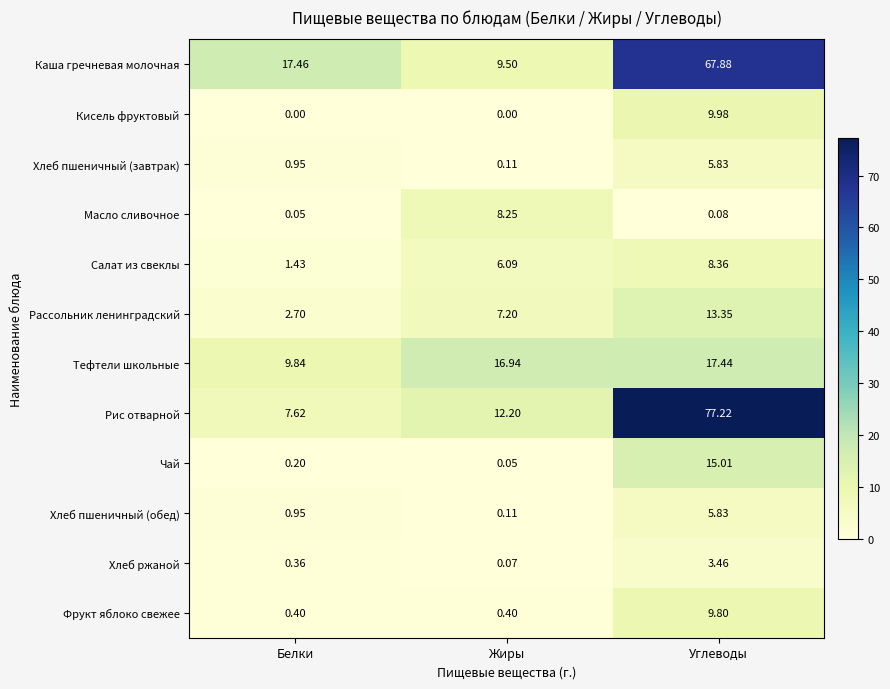

Where is Хлеб пшеничный (обед) nearest to the value 2?

Белки